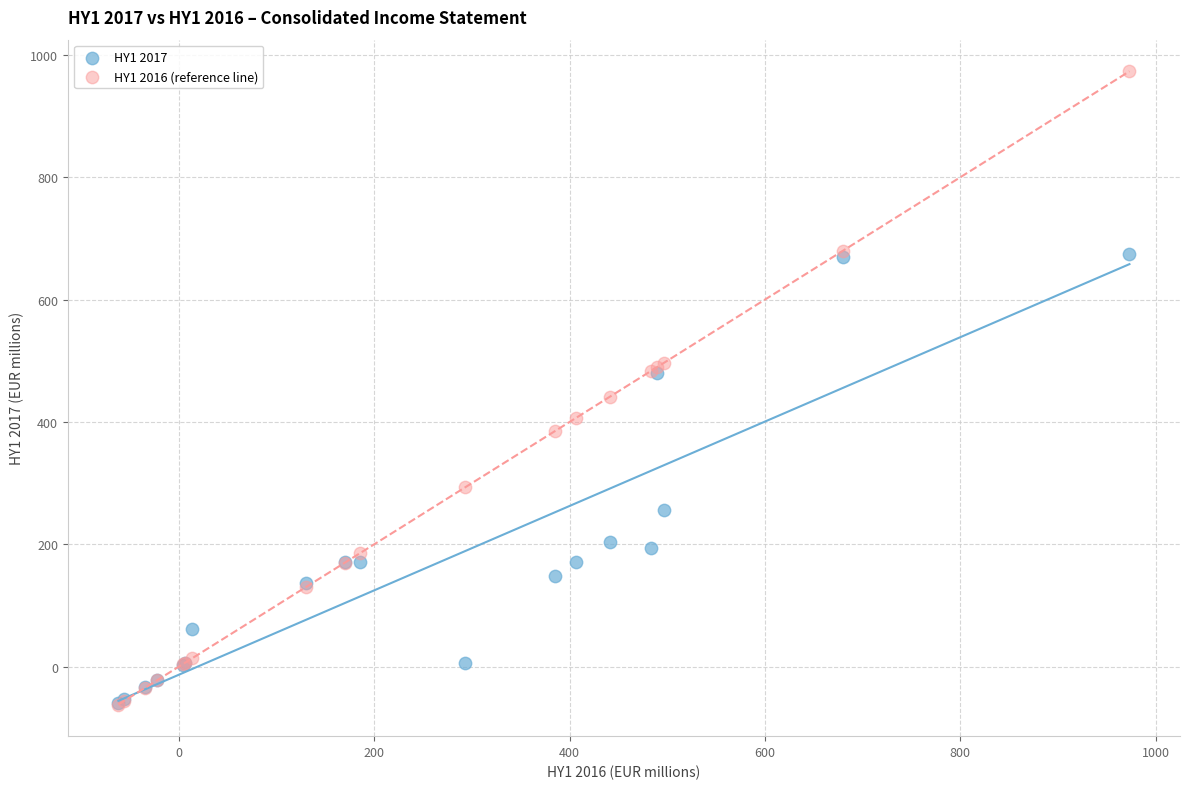

What are all the series names shown in the legend?

HY1 2017, HY1 2016 (reference line)